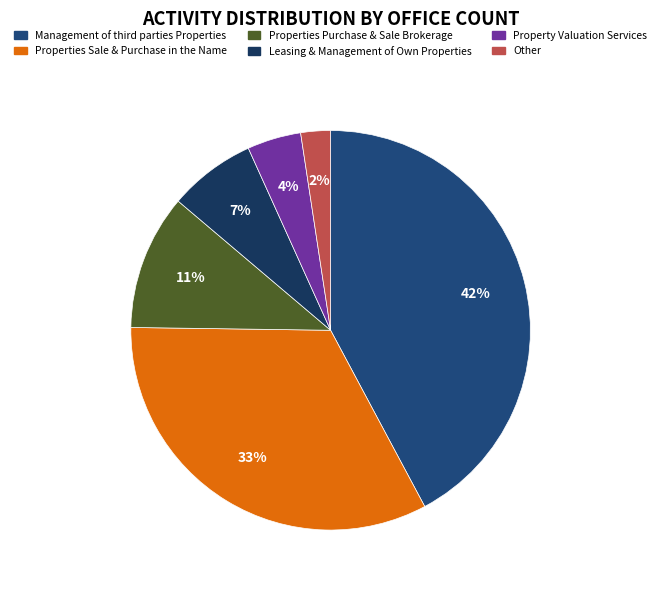

What is the smallest slice in the pie chart?

Other